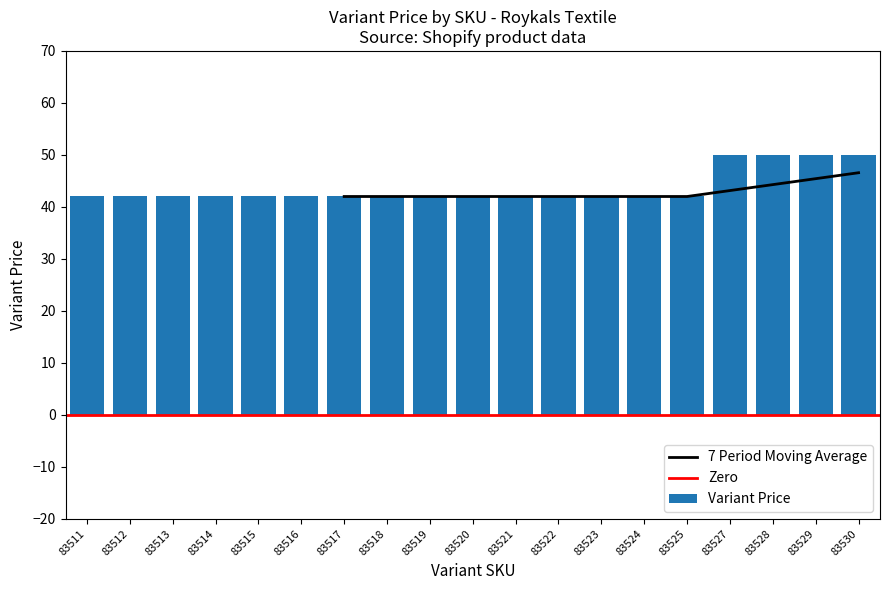

Reading left to right, list all the values displayed in this chart.

42	42	42	42	42	42	42	42	42	42	42	42	42	42	42	50	50	50	50